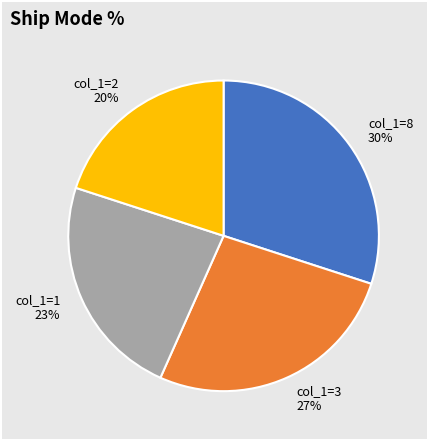

True or false: col_1=8 30% accounts for 30% of the total.

True